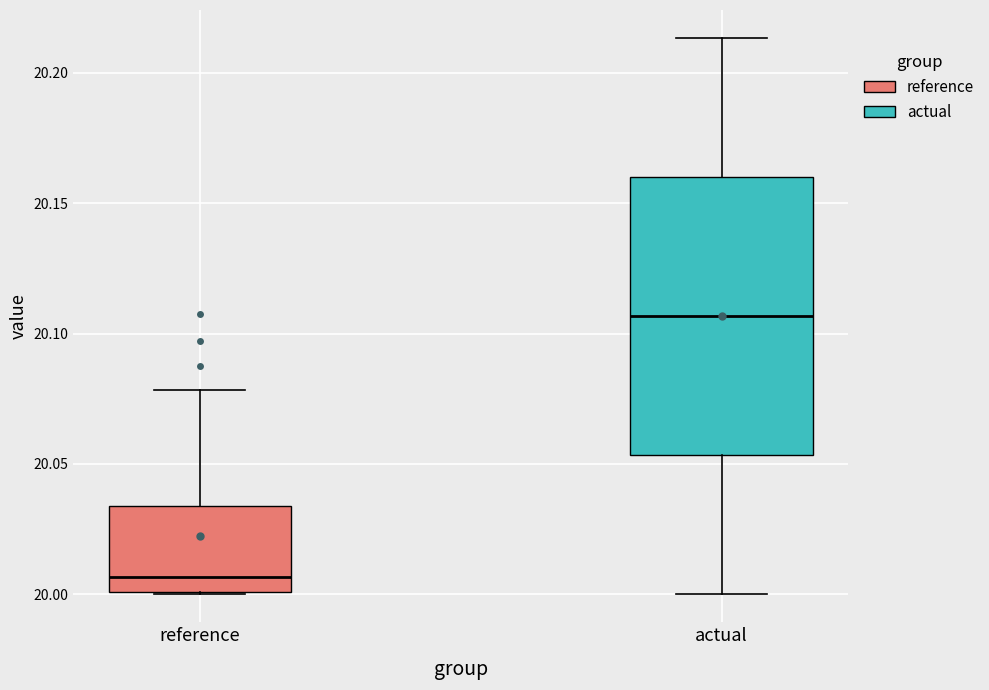

Where is the lower edge of the box for actual on the y-axis? The values are not printed on the chart, so give them approximately, as read against the axis.

20.055